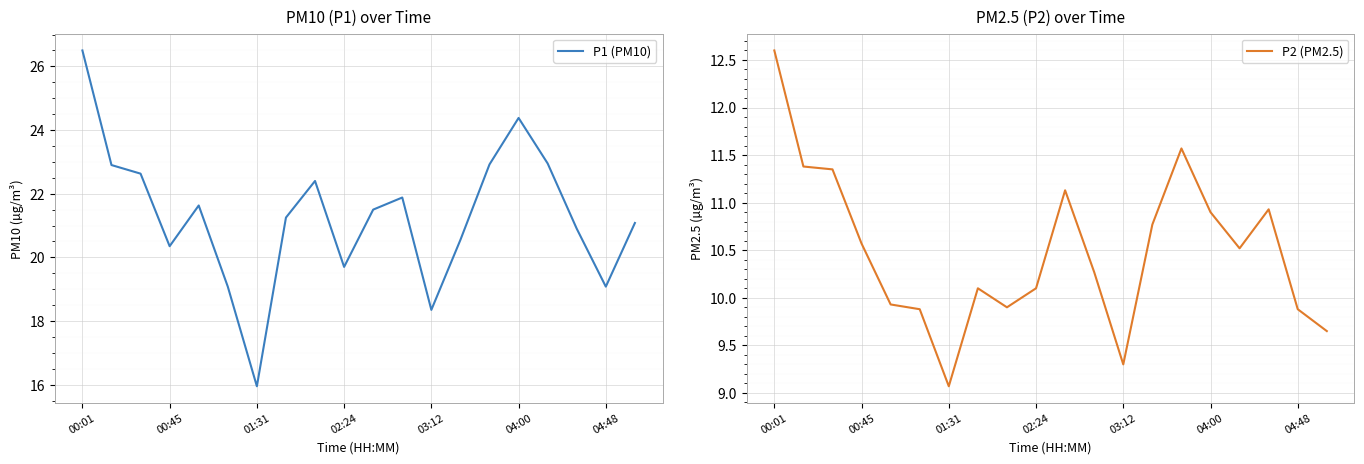

True or false: P1 (PM10) has more than 0 points higher than both neighbors.

True